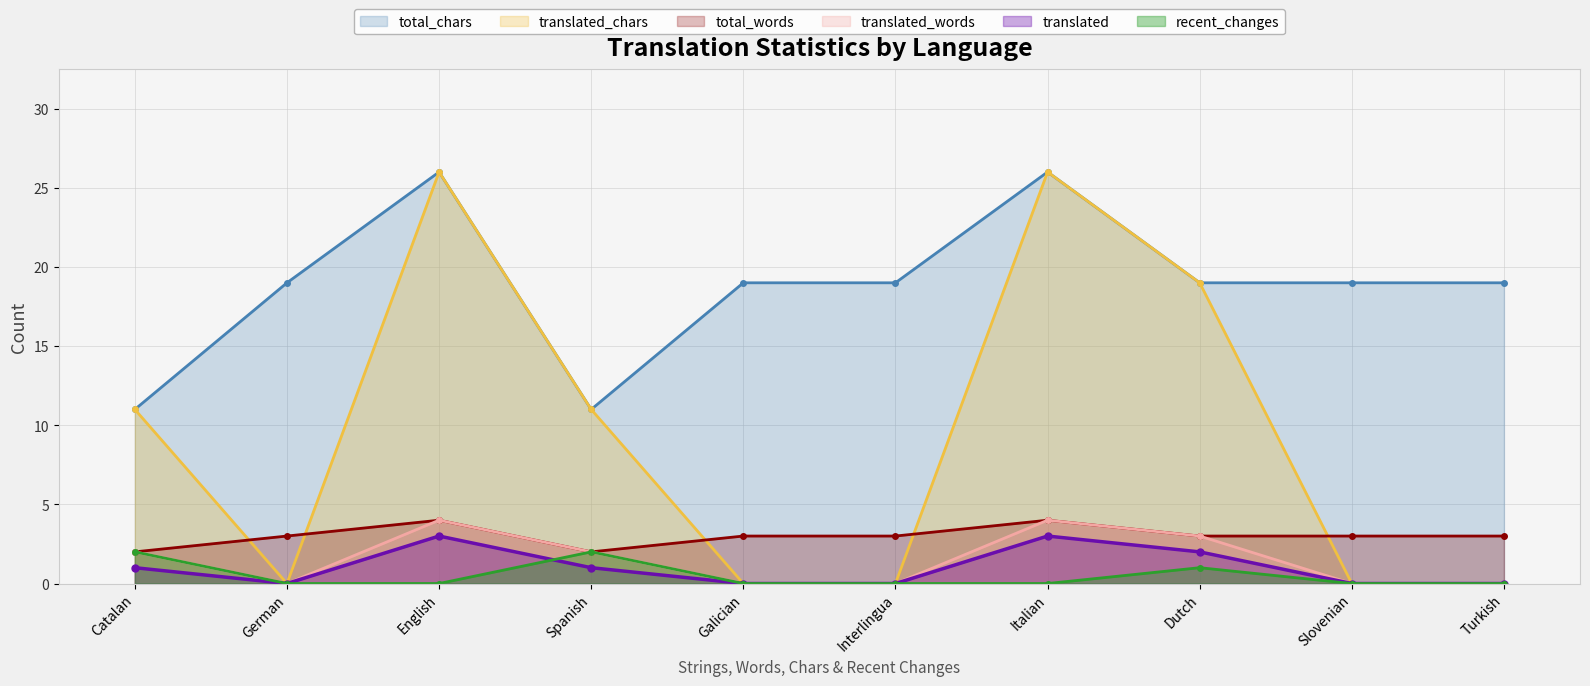

What is the sum of the total_words values at Slovenian and English?

7